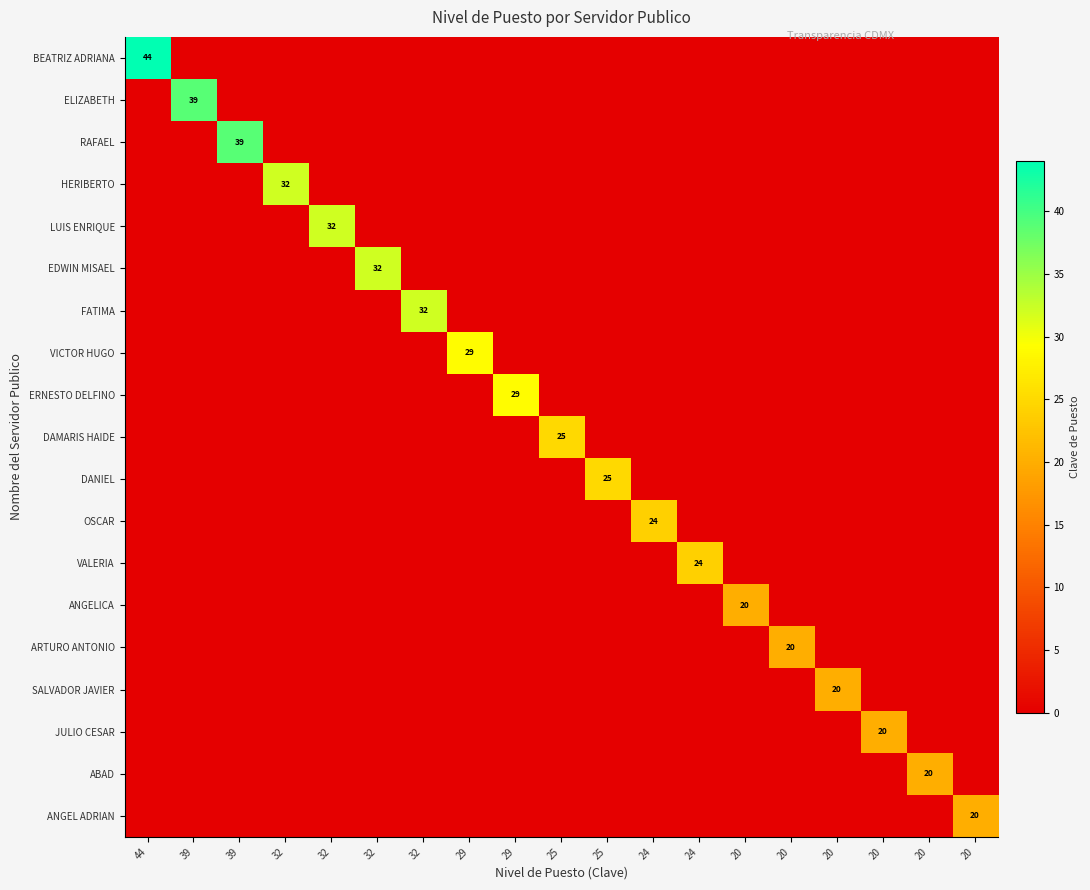

The value of JULIO CESAR at 24 is -11. True or false?

False